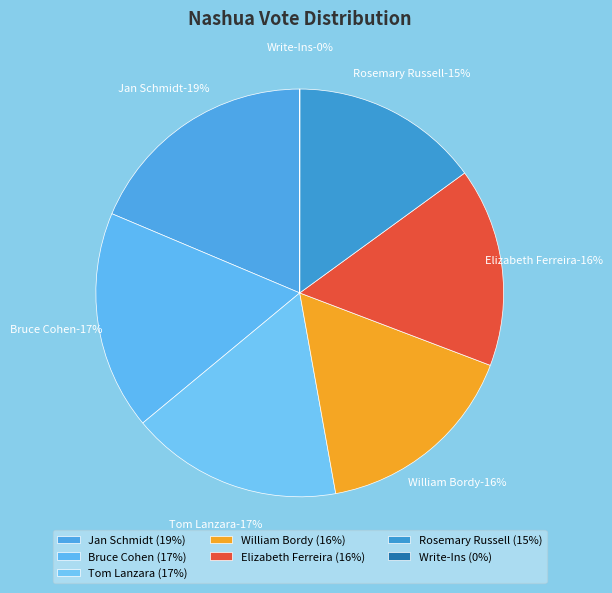

True or false: Jan Schmidt accounts for 12% of the total.

False